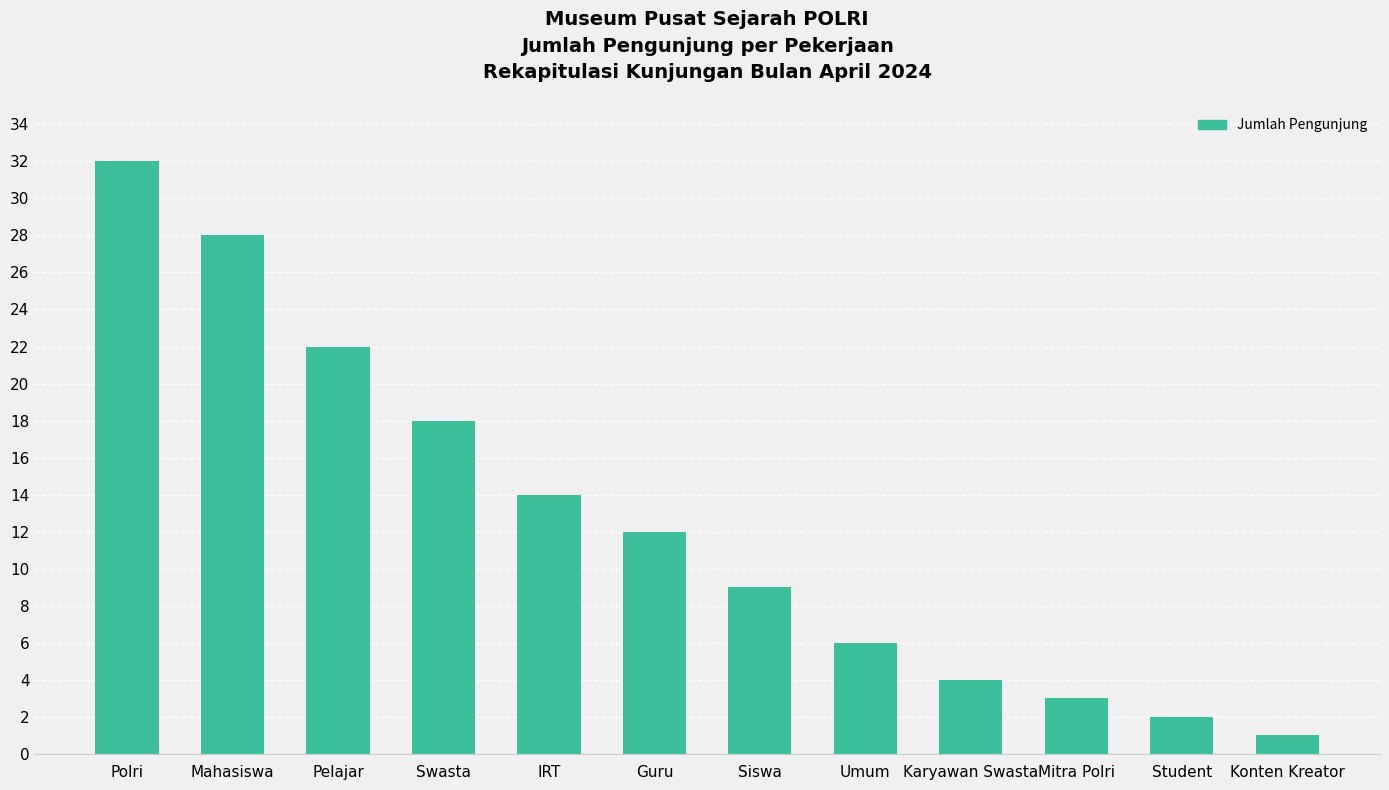

How many bars are there in total?

12